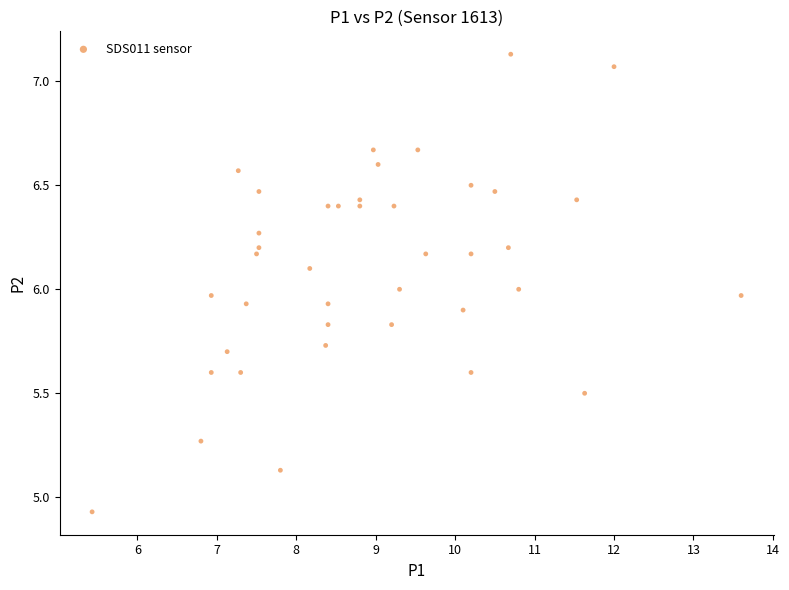

What is the range of X values (max minus min)?

8.2